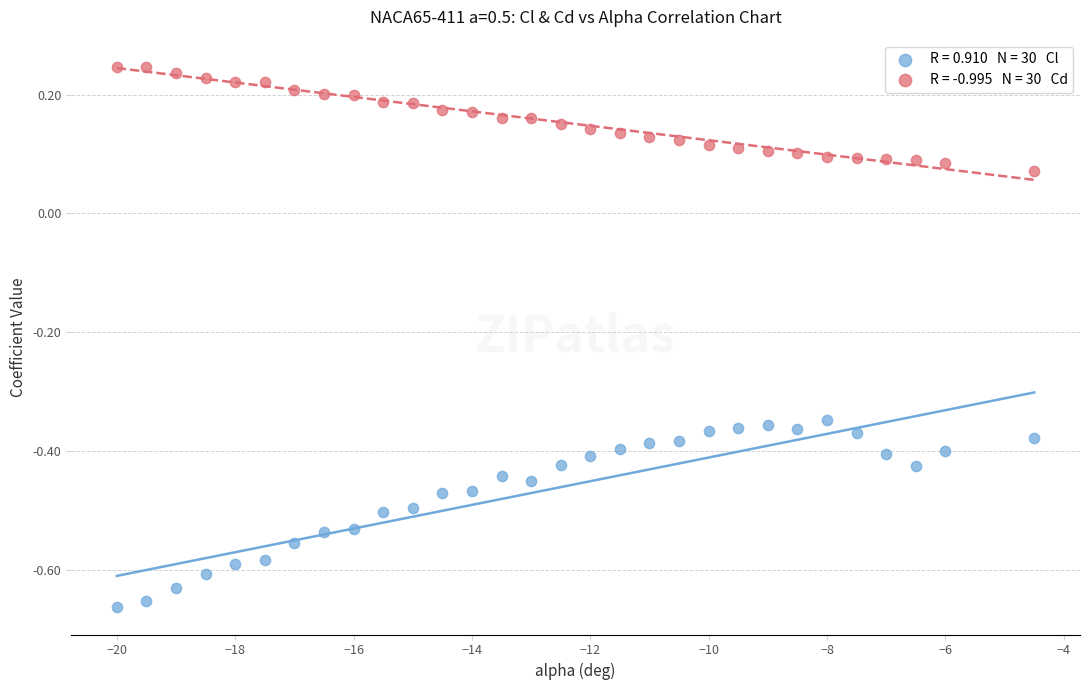

Across all data points, what is the range of X values (max minus min)?

15.5